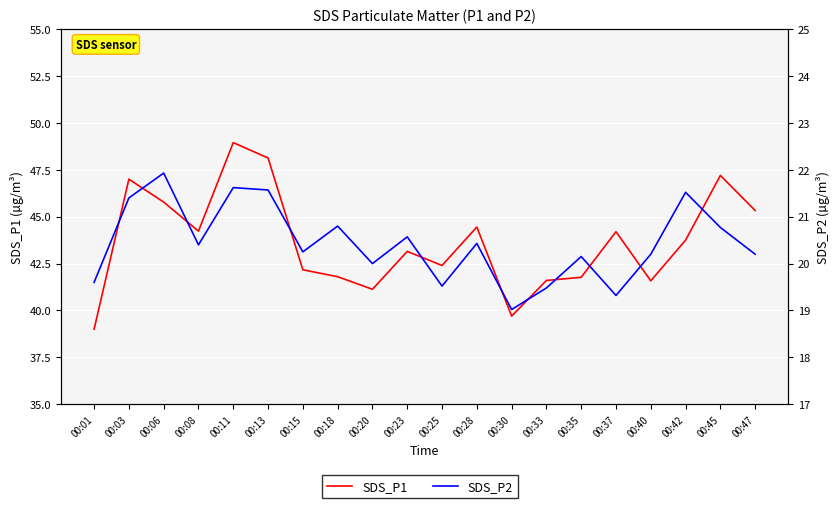

True or false: SDS_P1 has a value of 65.2 at 00:23.

False